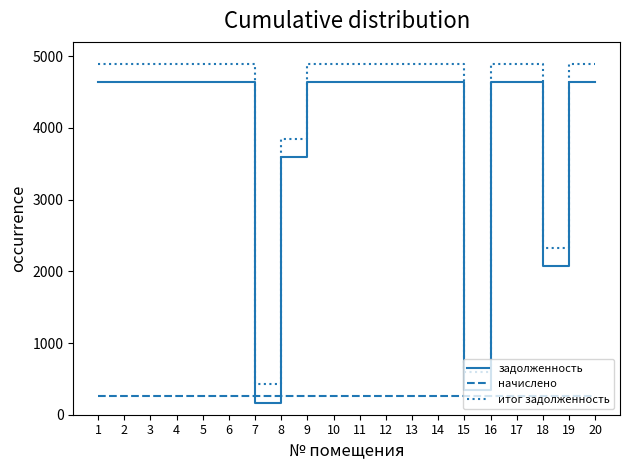

Which series has the largest total across all categories?

итог задолженность